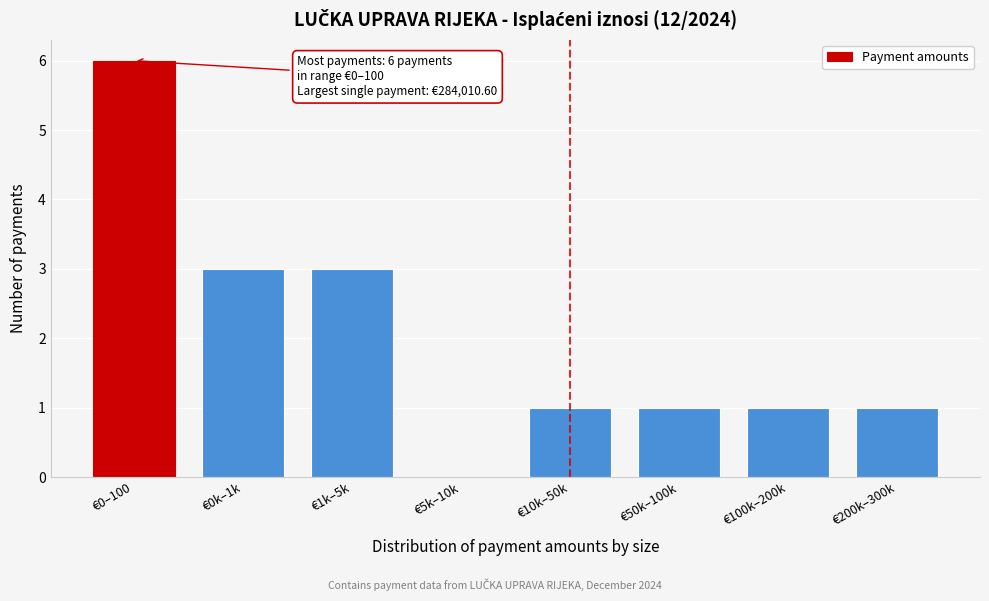

Reading left to right, list all the values displayed in this chart.

€0–100=6	€0k–1k=3	€1k–5k=3	€5k–10k=0	€10k–50k=1	€50k–100k=1	€100k–200k=1	€200k–300k=1